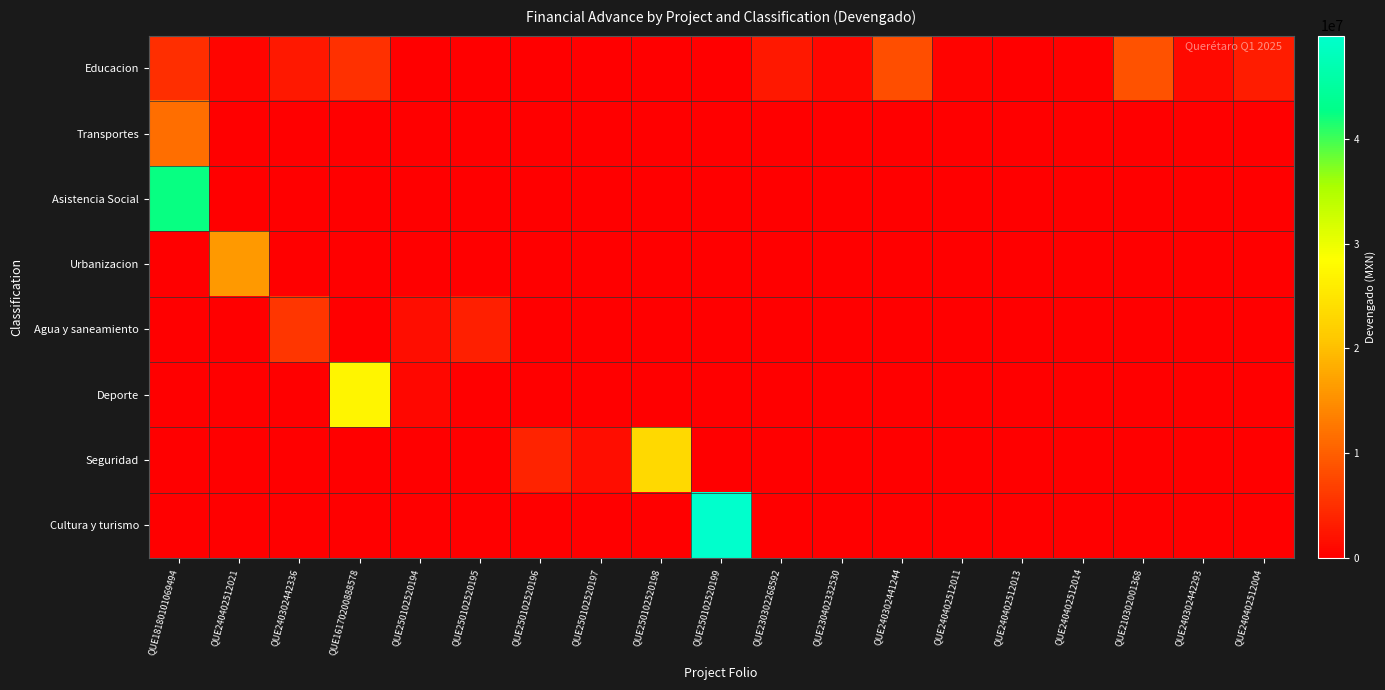

Rank the series by their maximum value, from lowest to highest.

Agua y saneamiento, Educacion, Transportes, Urbanizacion, Seguridad, Deporte, Asistencia Social, Cultura y turismo